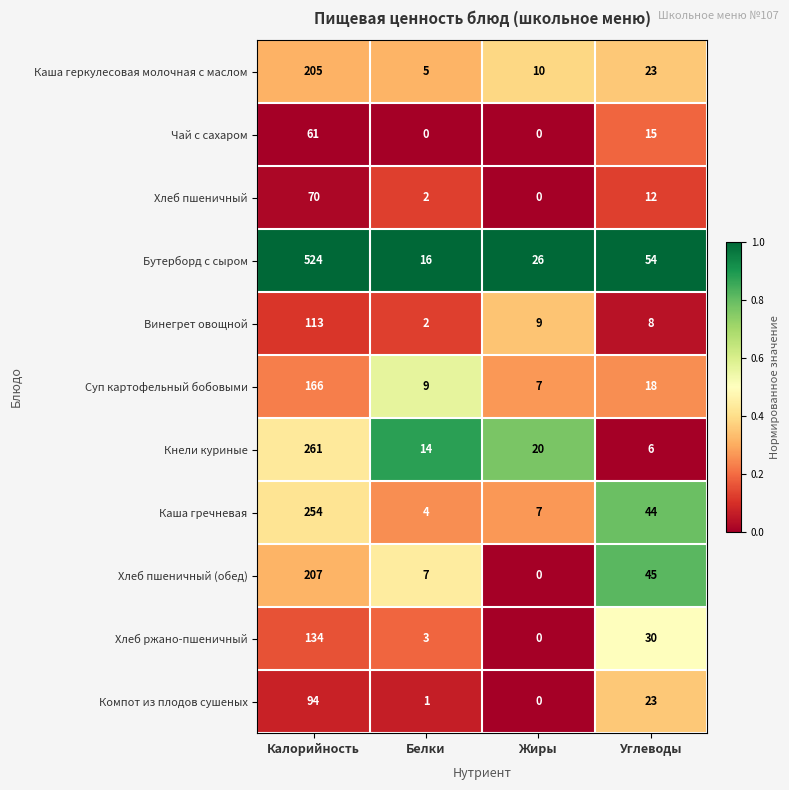

Which series has the largest range (max minus min)?

Бутерборд с сыром